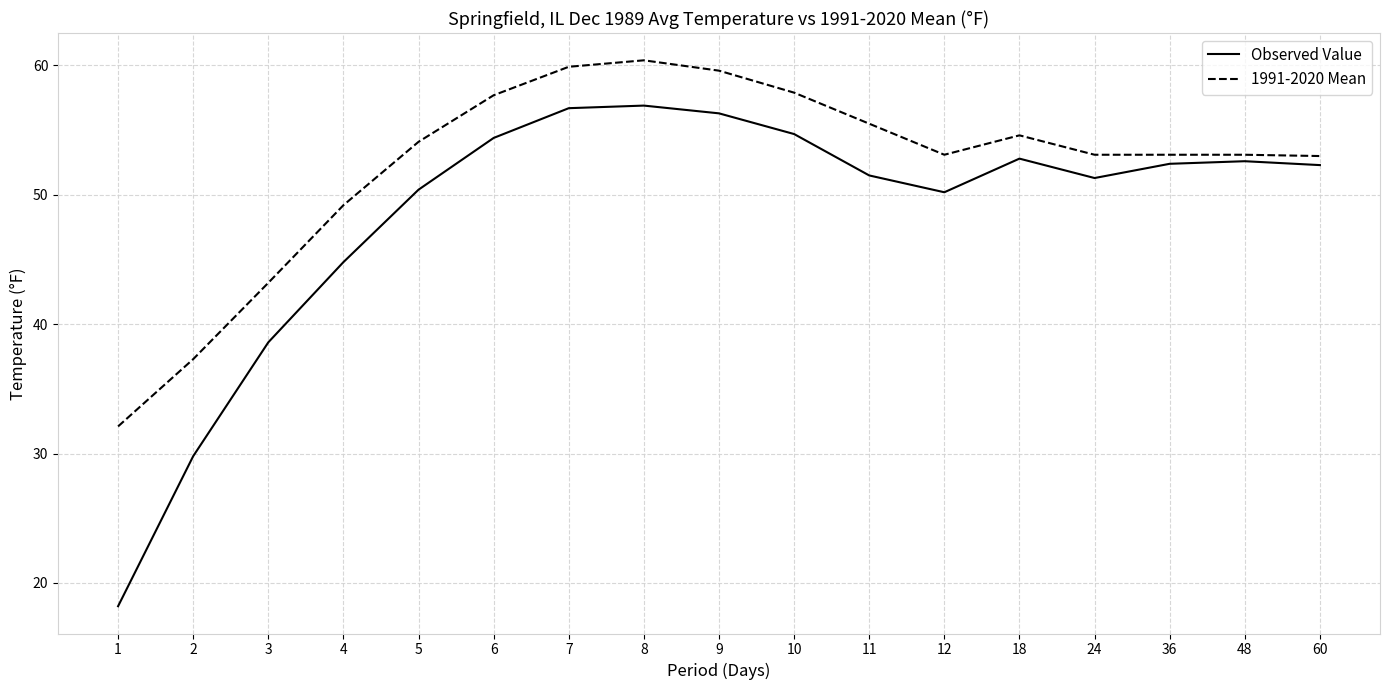

Which series has the largest range (max minus min)?

Observed Value